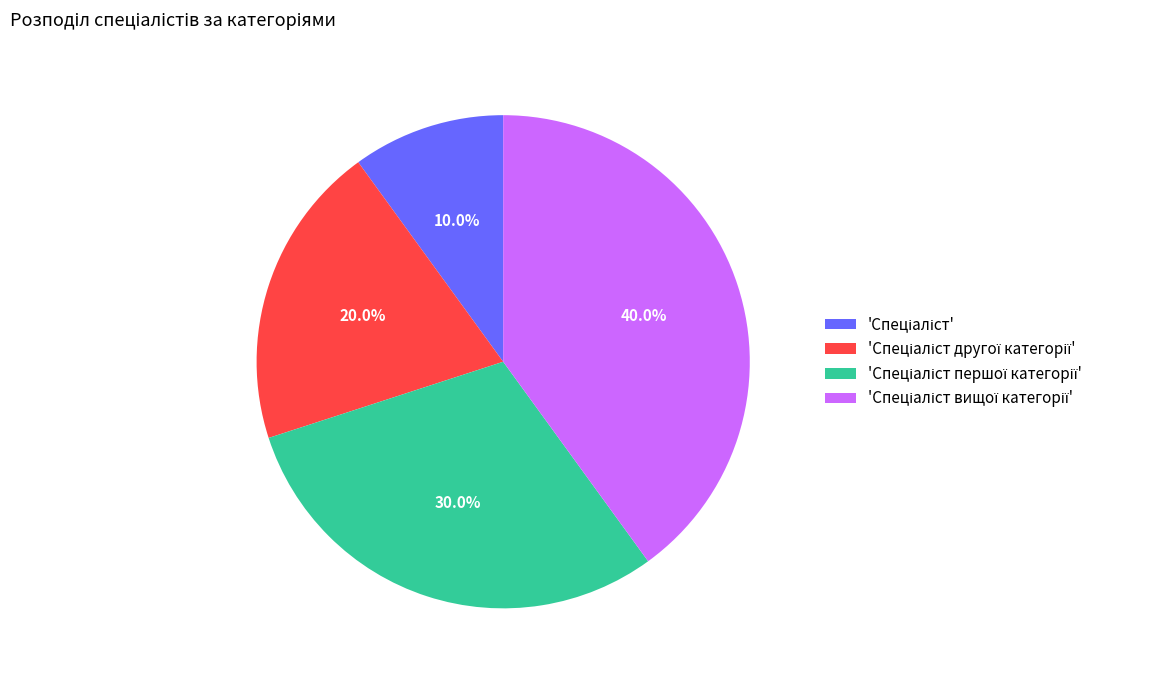

Does any single category account for the majority?

No